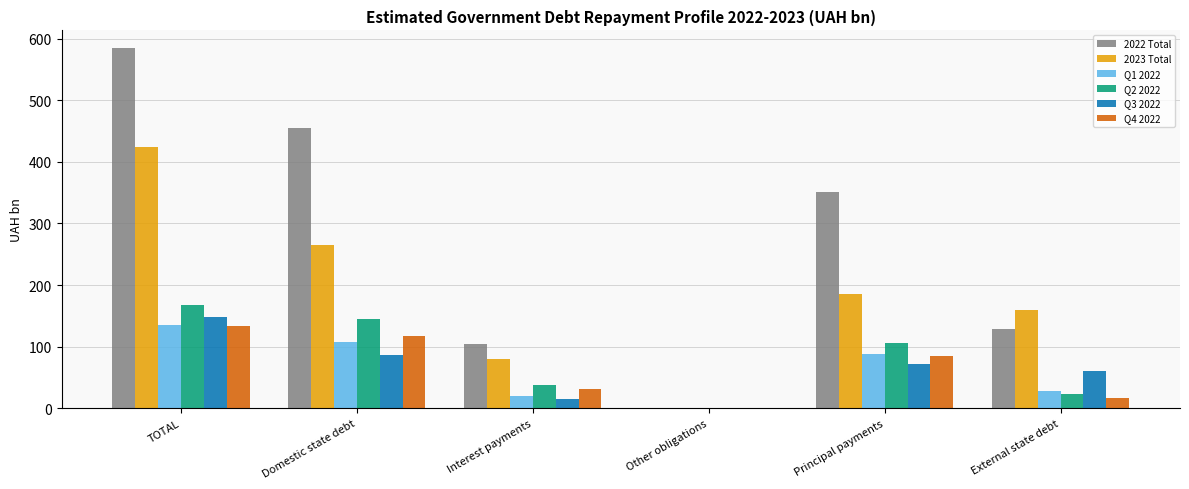

Where is 2022 Total nearest to the value 292?

Principal payments